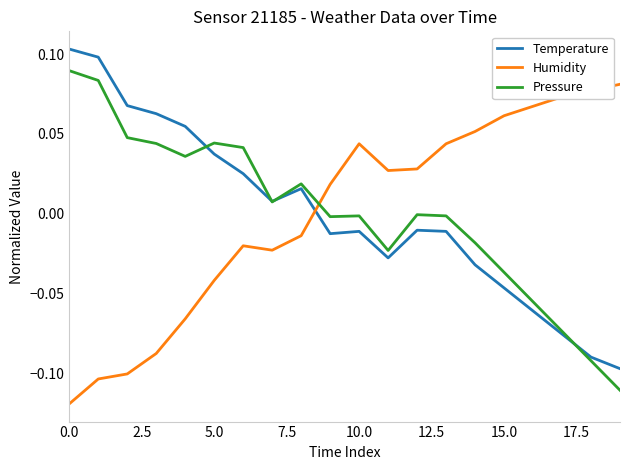

How many intersections are there between Pressure and Humidity?

1